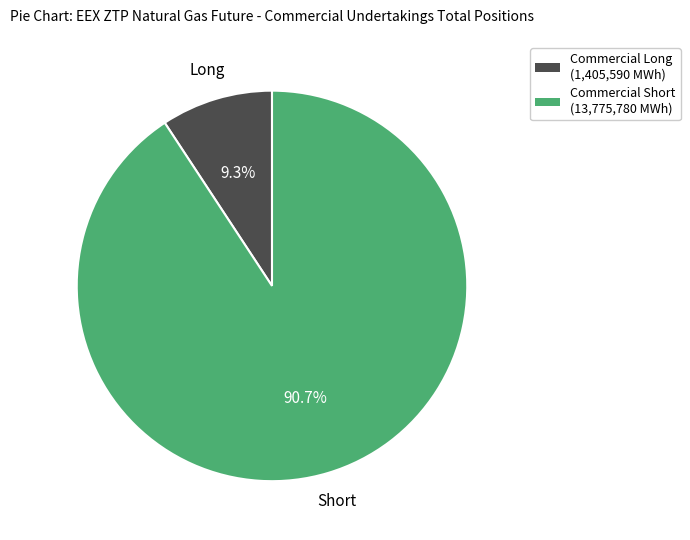

Is there any slice that represents more than half of the pie?

Yes